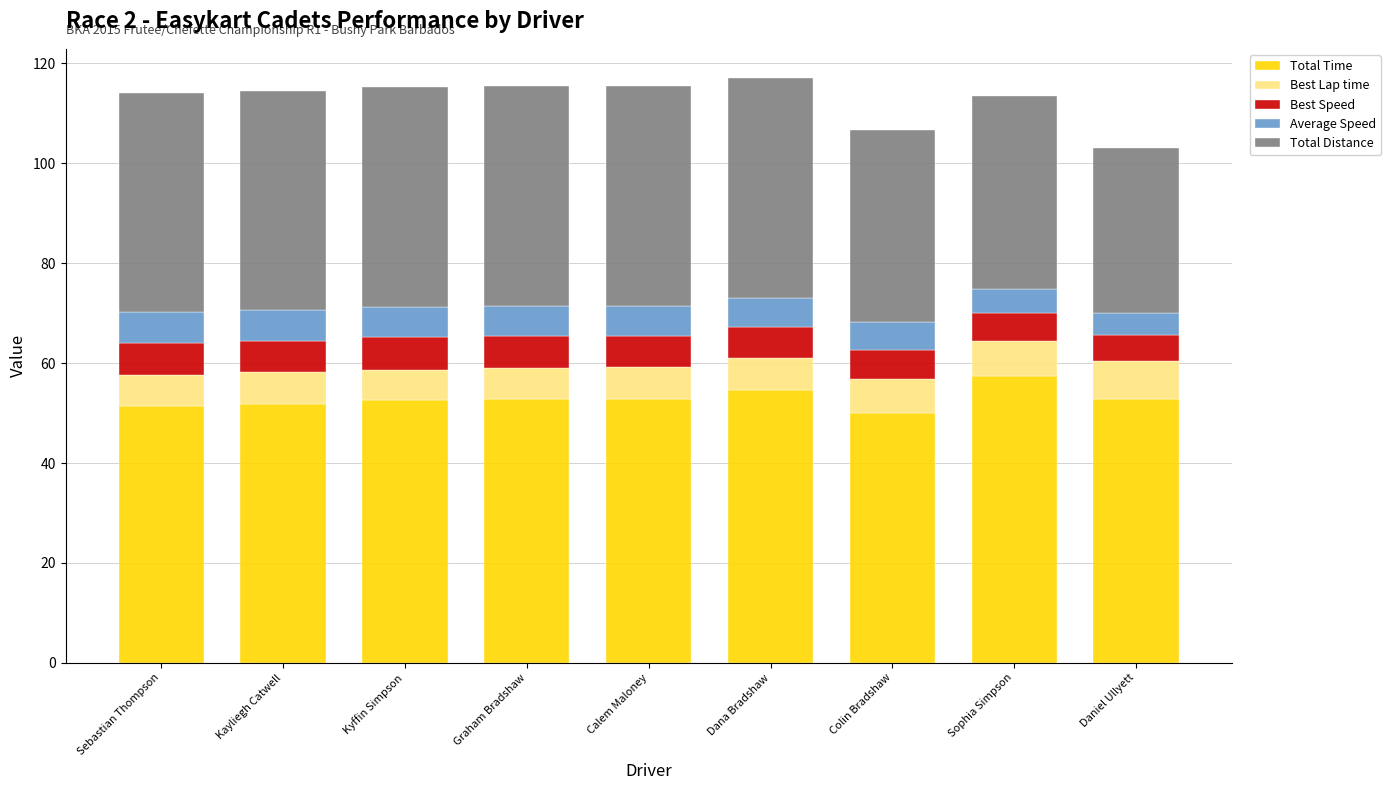

What is the difference between the maximum and minimum values in the Total Time series?

7.4